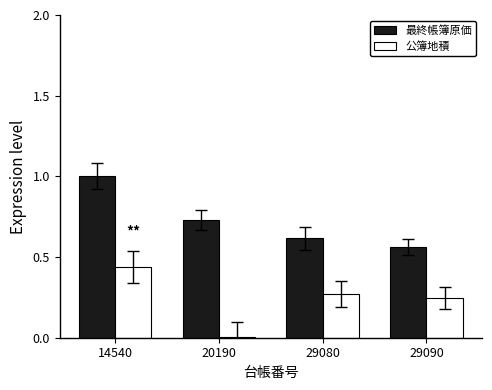

What are all the series names shown in the legend?

最終帳簿原価, 公簿地積